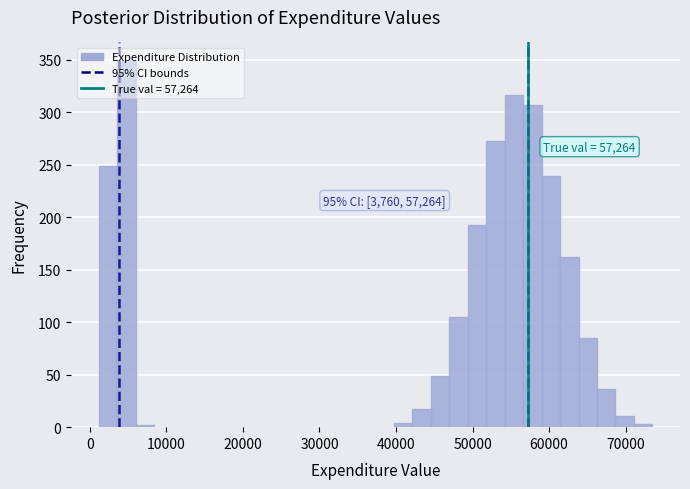

Read against the x-axis, roughly where is the centre of the tallest bar?

5000